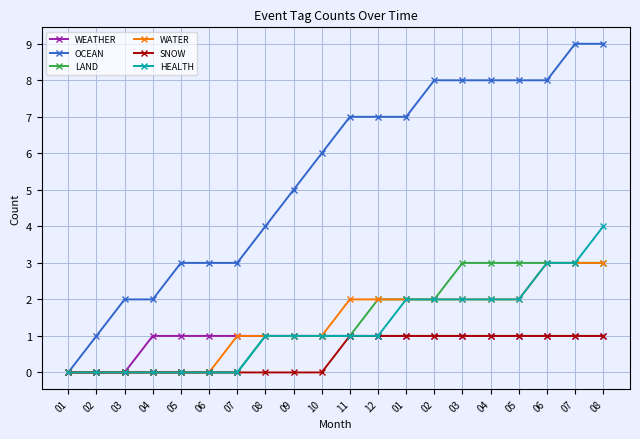

List the series in order of their peak value, lowest first.

WEATHER, SNOW, LAND, WATER, HEALTH, OCEAN